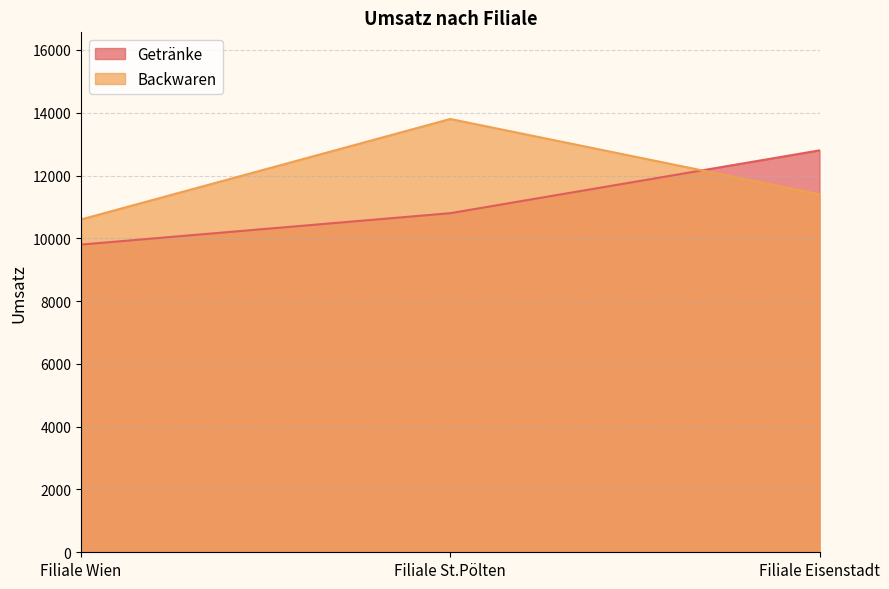

What is the sum of the Getränke values at Filiale Wien and Filiale St.Pölten?

20600